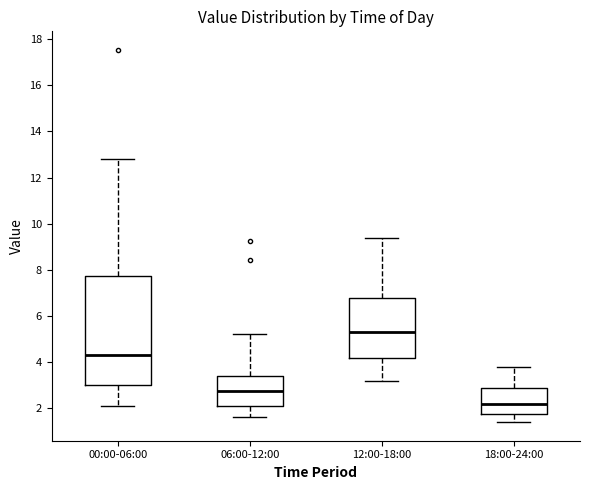

Comparing the boxes themselves (not the whiskers), which one is the tallest?

00:00-06:00